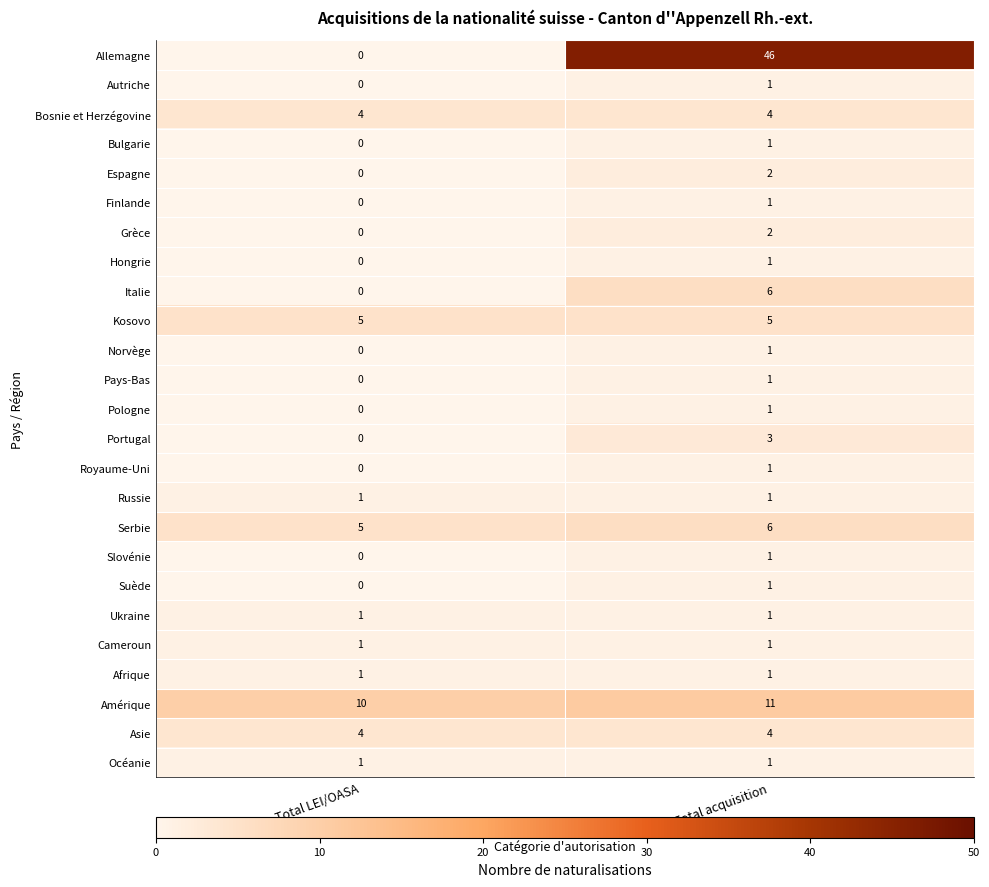

Where is Pologne nearest to the value 0?

Total LEI/OASA